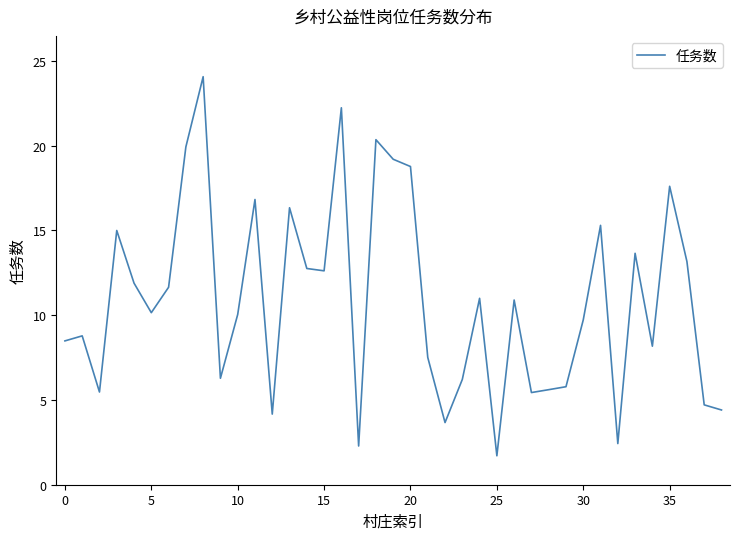

What is the smallest value displayed?

1.7